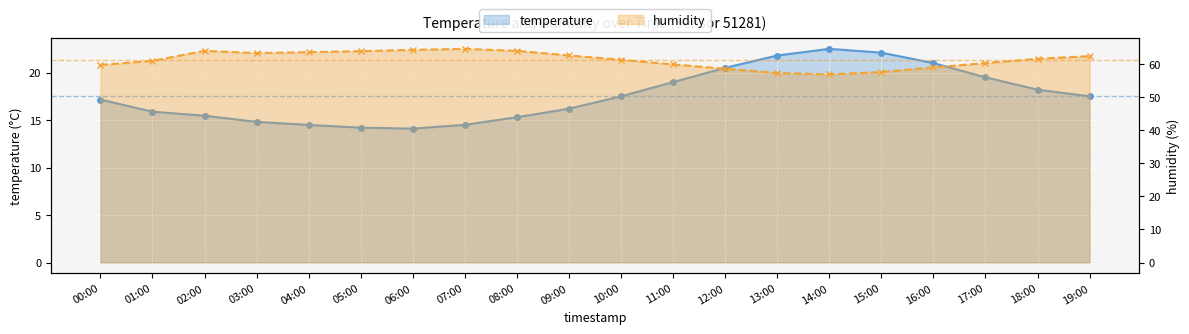

What is the value of the temperature point at the 6th from the left?

14.2